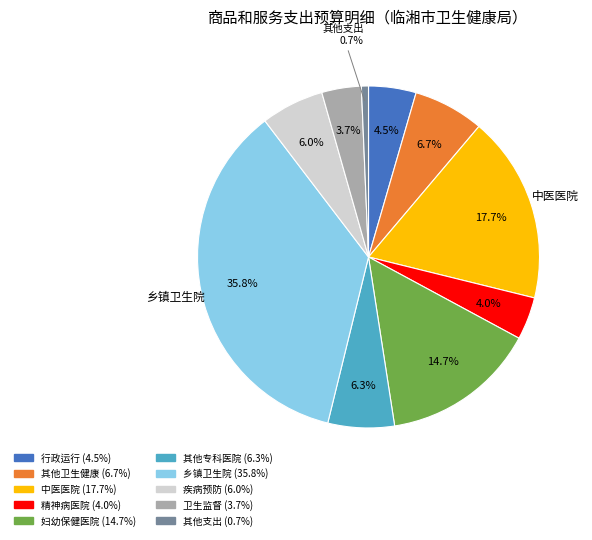

How many segments does this pie chart have?

10